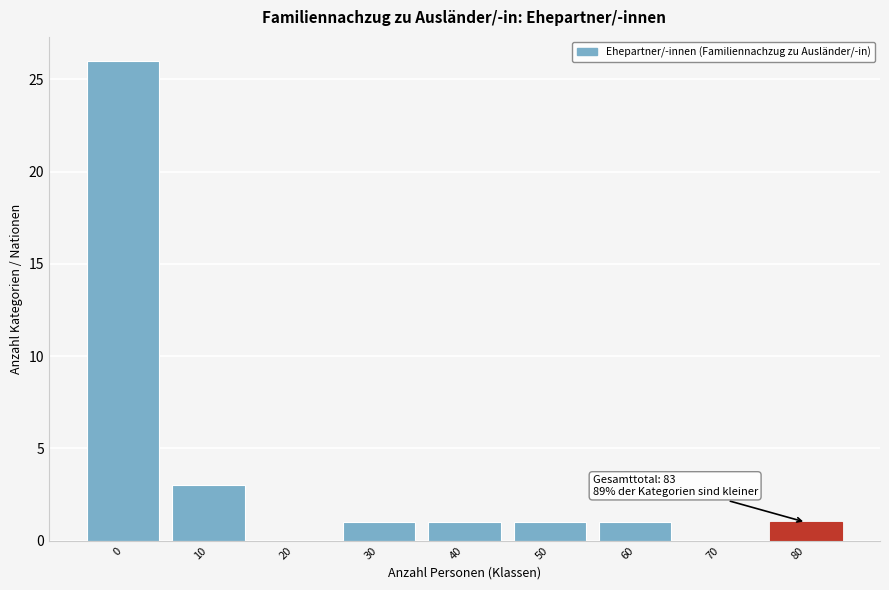

Reading left to right, what are all the values shown in this chart?

0=26	10=3	20=0	30=1	40=1	50=1	60=1	70=0	80=1